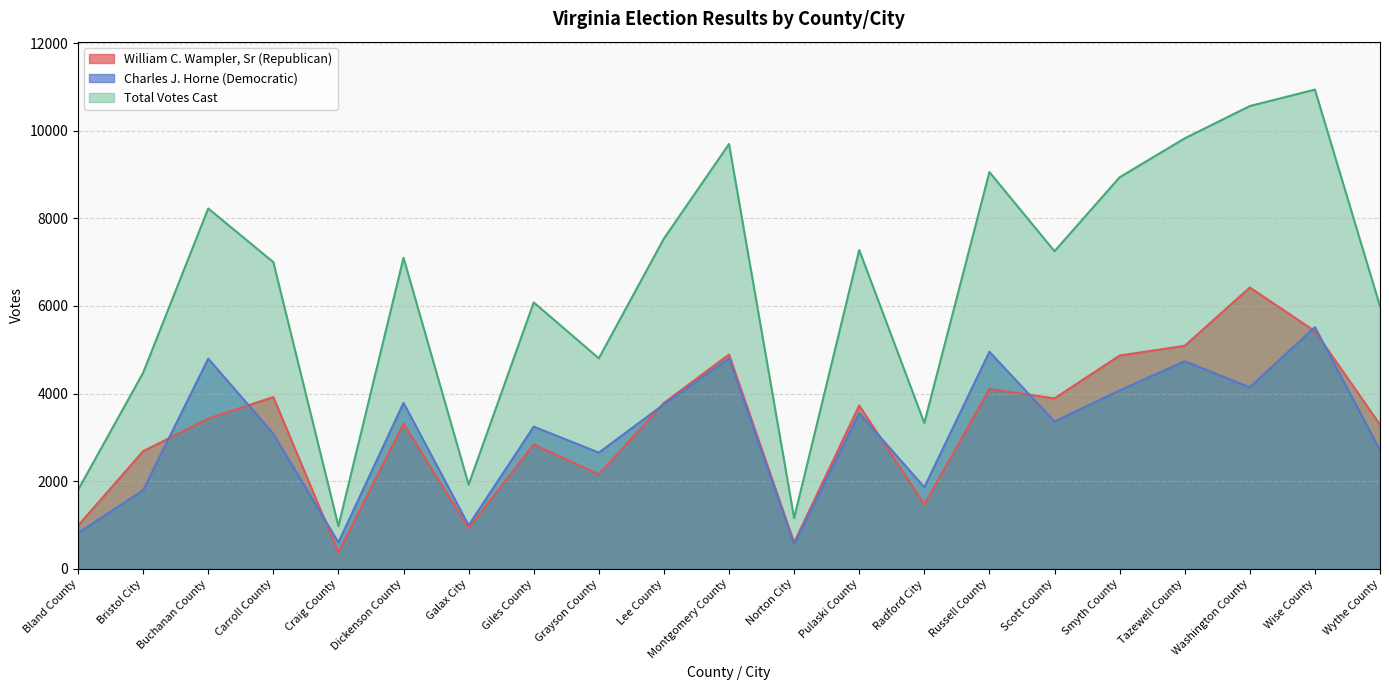

The William C. Wampler, Sr (Republican) series shows 6613 at Russell County. True or false?

False